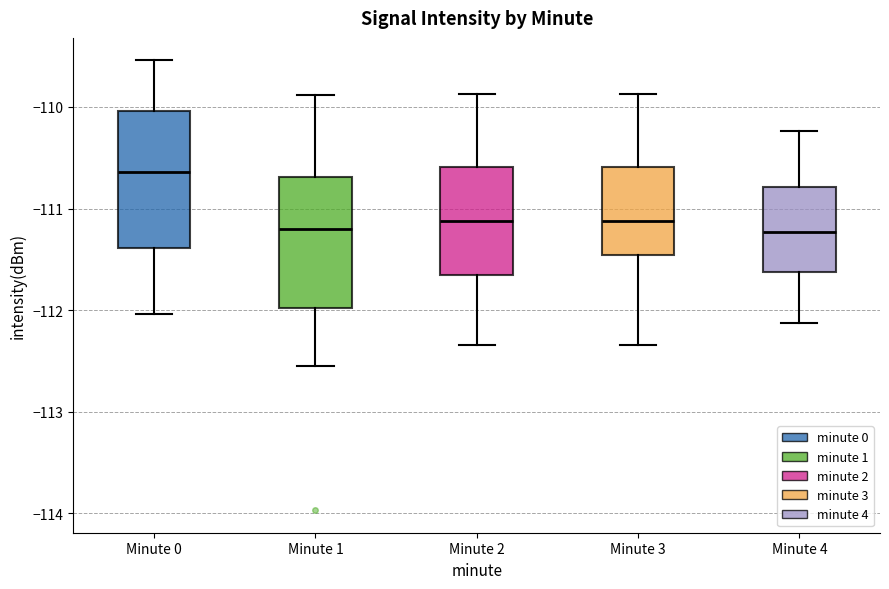

Where does the lower whisker of the box for Minute 2 end on the y-axis? The values are not printed on the chart, so give them approximately, as read against the axis.

-112.3